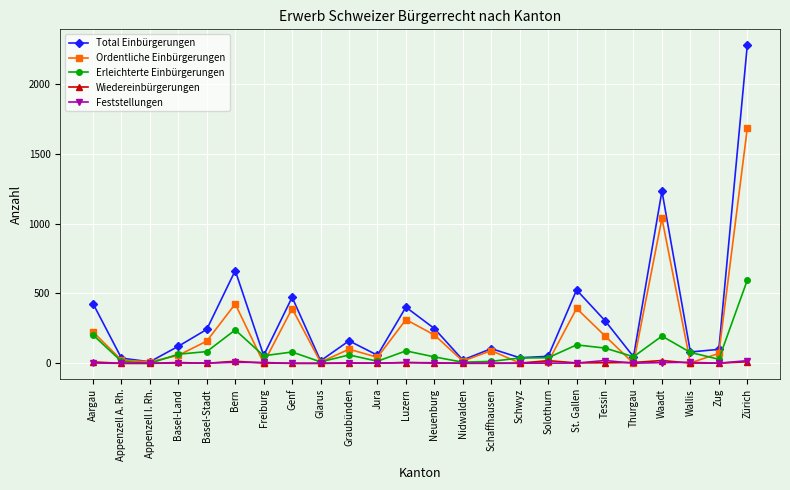

The Ordentliche Einbürgerungen series shows 425 at Bern. True or false?

True